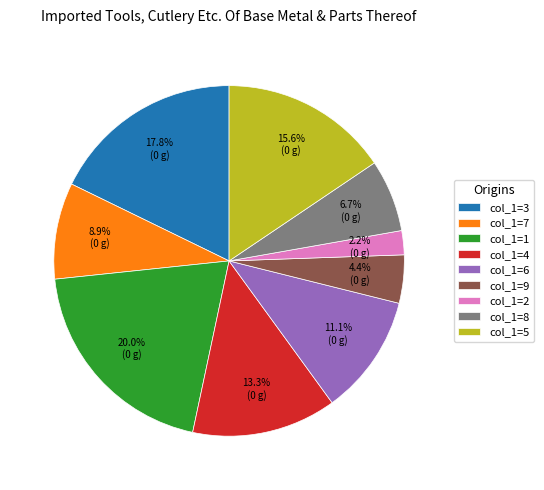

What is the largest slice in the pie chart?

col_1=1